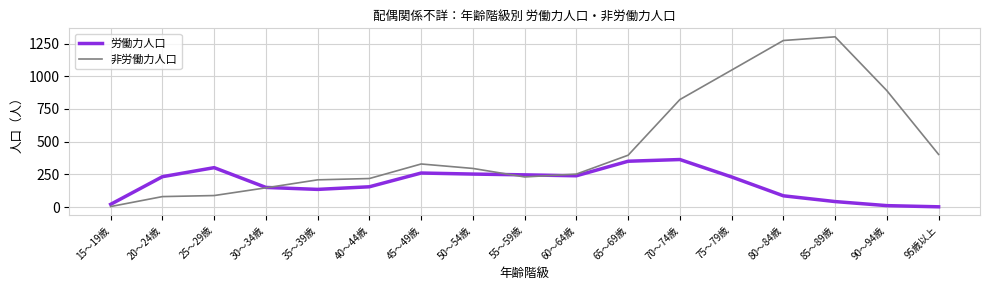

At how many categories does at least one series exceed 707?

5